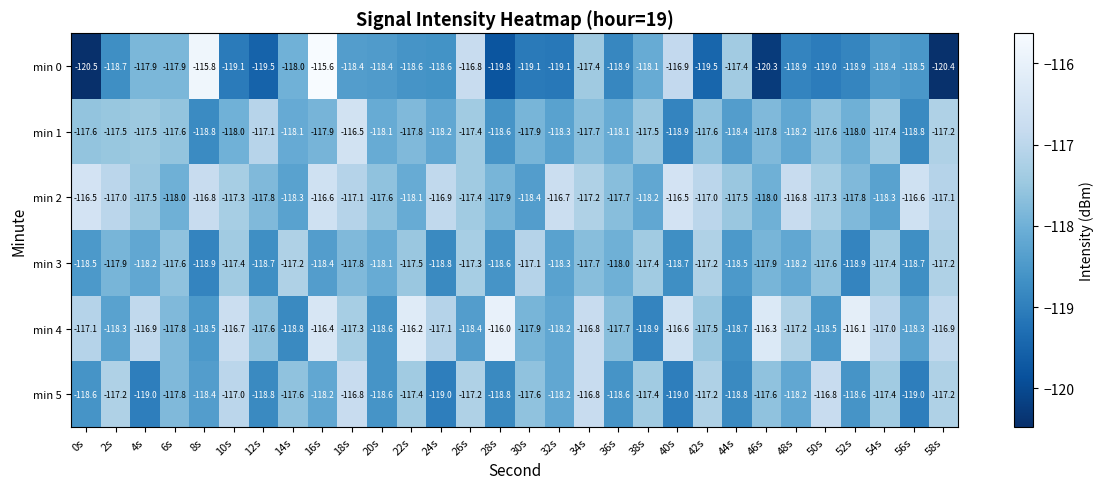

Is the value of min 2 at 52s greater than the value of min 3 at 20s?

Yes